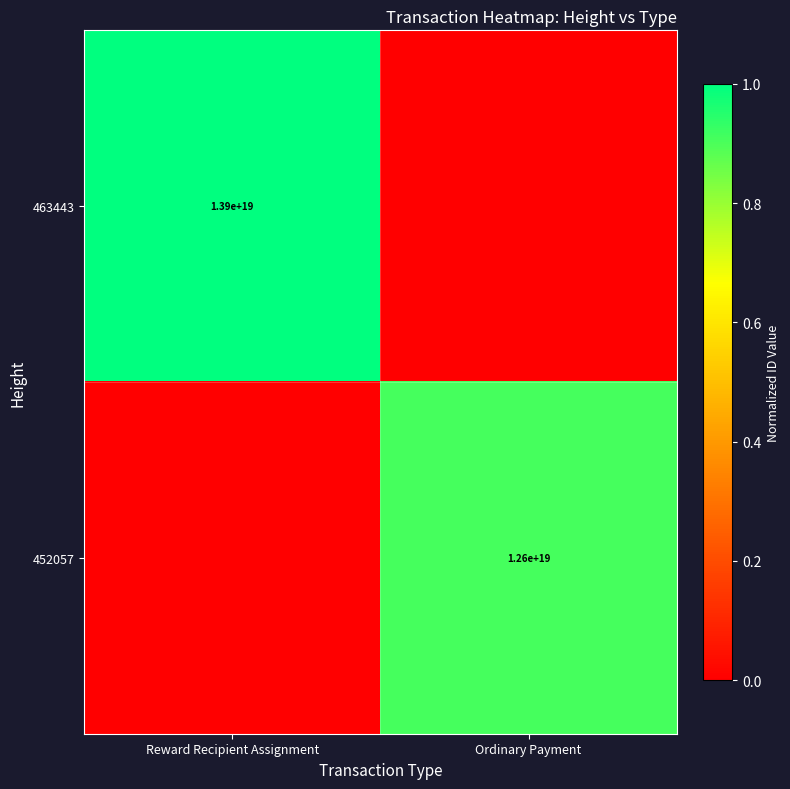

The 463443 series shows 13900000000000000000 at Reward Recipient Assignment. True or false?

True